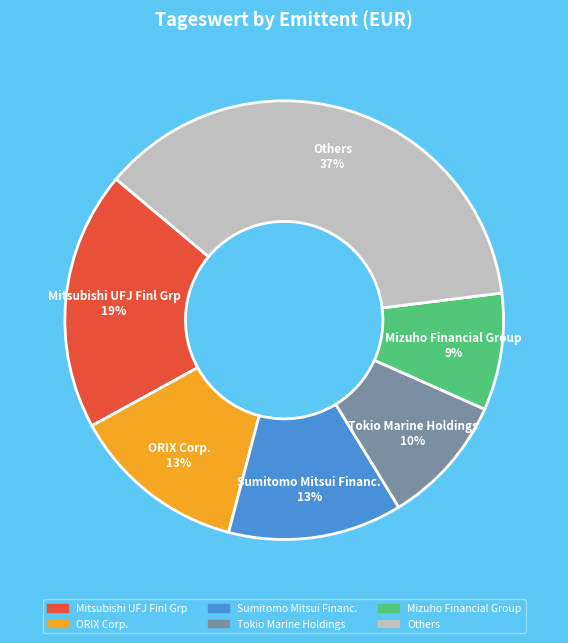

How many segments does this pie chart have?

6